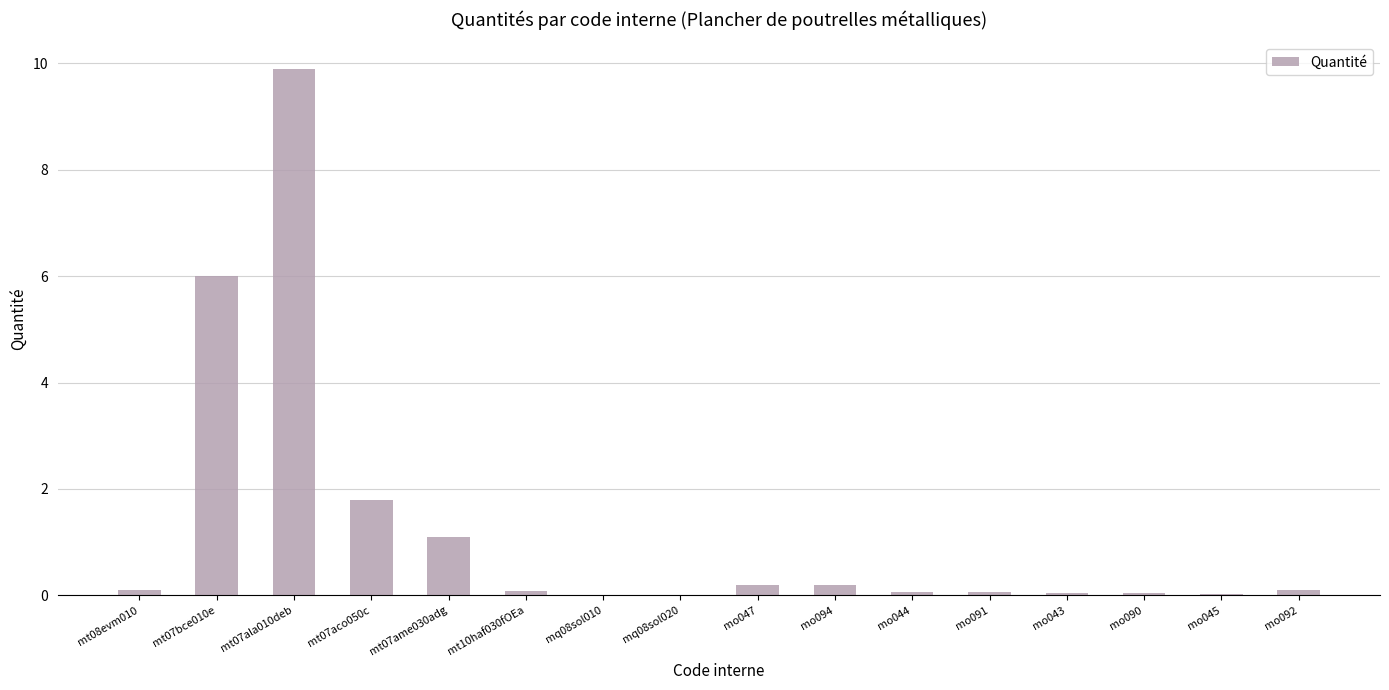

What is the sum of the values at mt07aco050c and mt07ala010deb?

11.7